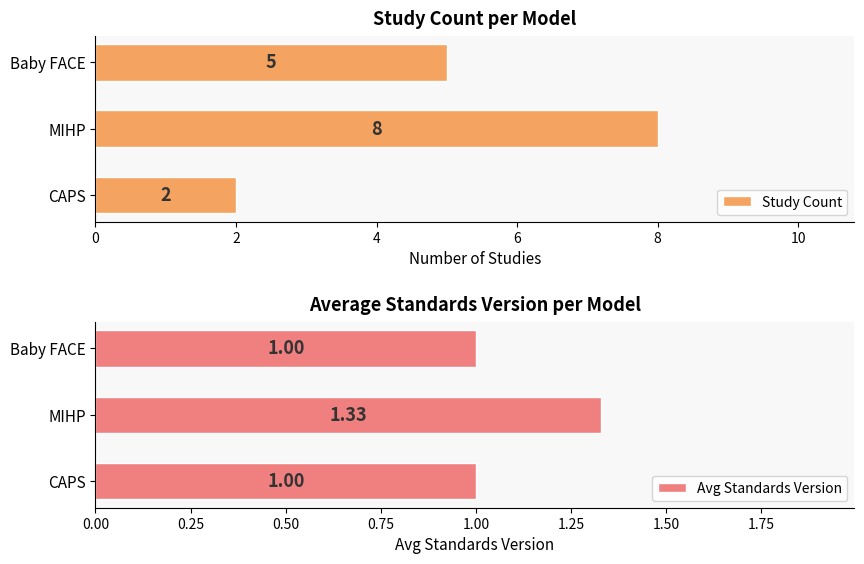

Is it true that Study Count equals 11 at MIHP?

False